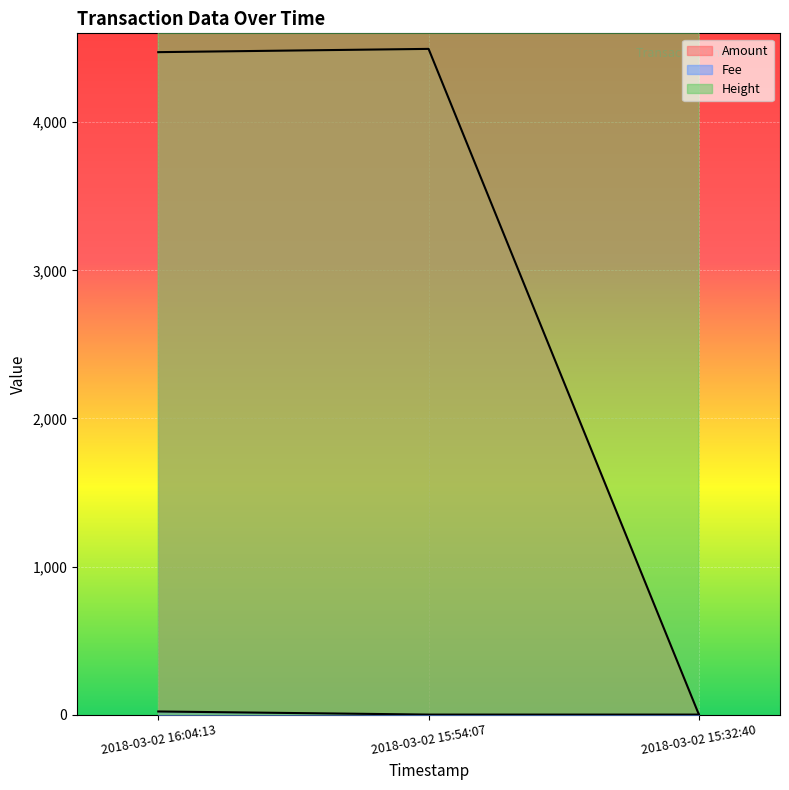

Which series has the largest total across all categories?

Height